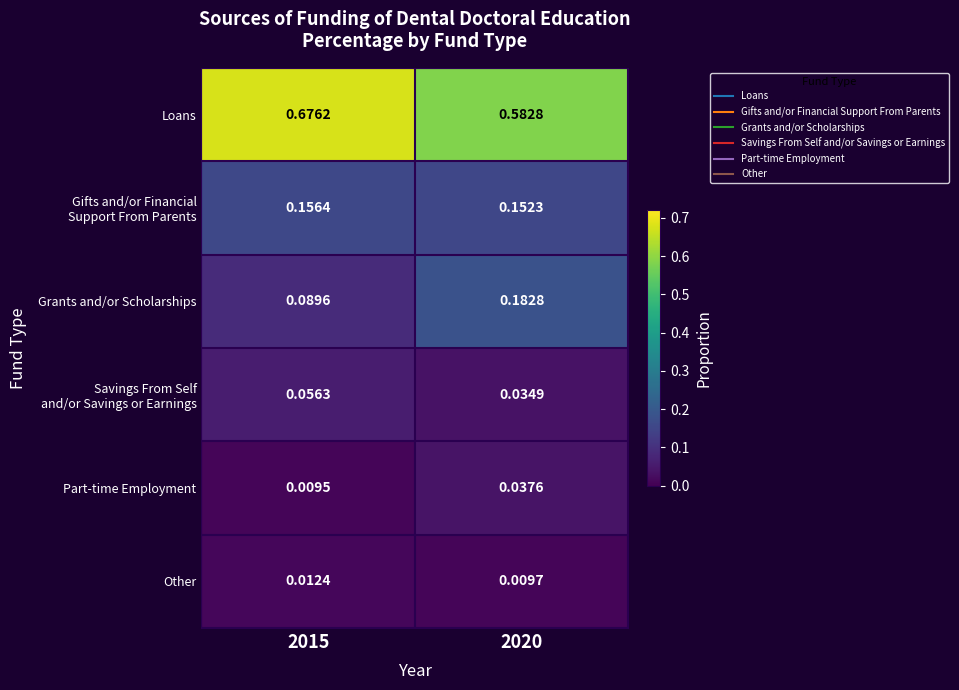

Which series has the largest total across all categories?

Loans